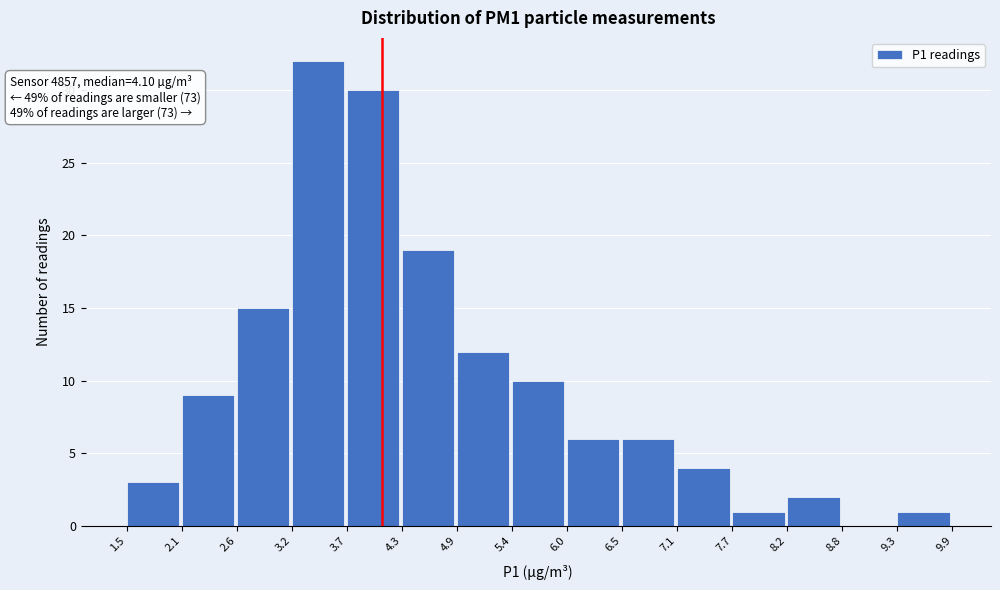

Which range on the x-axis has the tallest bar?

3.2 to 3.7